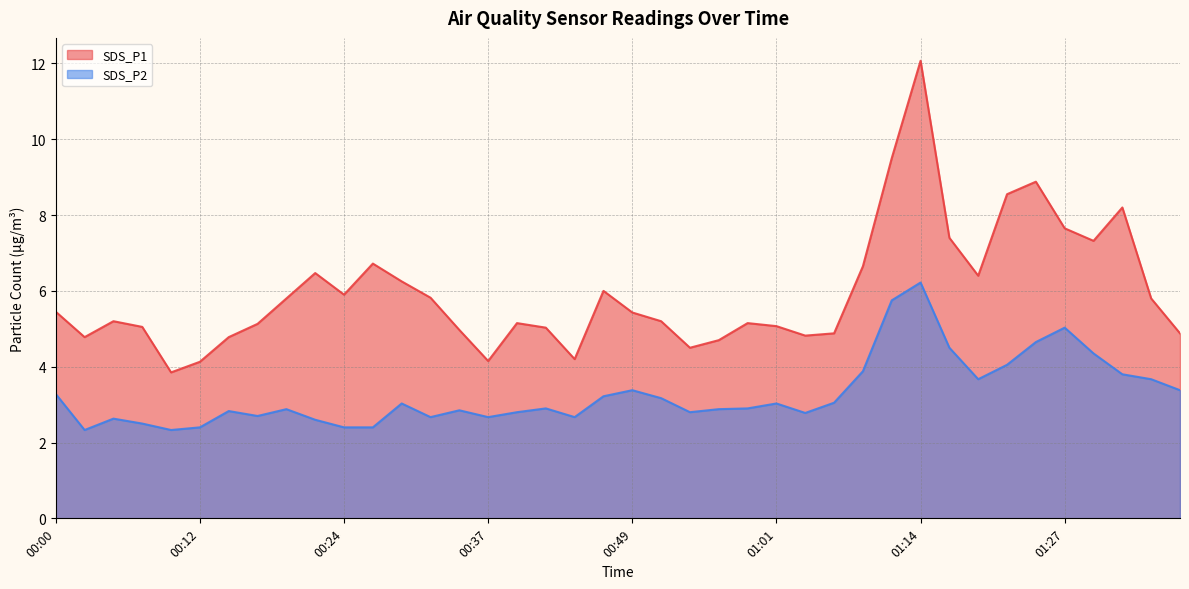

Is the value of SDS_P1 at 00:51 greater than the value of SDS_P2 at 01:32?

Yes